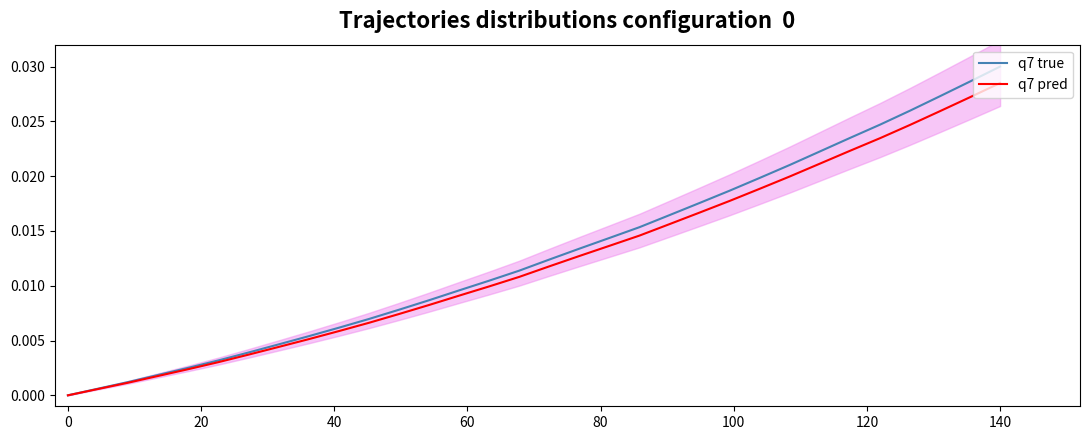

Which category has the highest value in the q7 pred series?

140